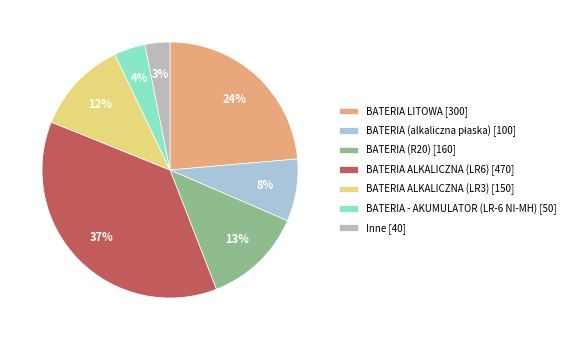

Count the number of slices in the pie.

7